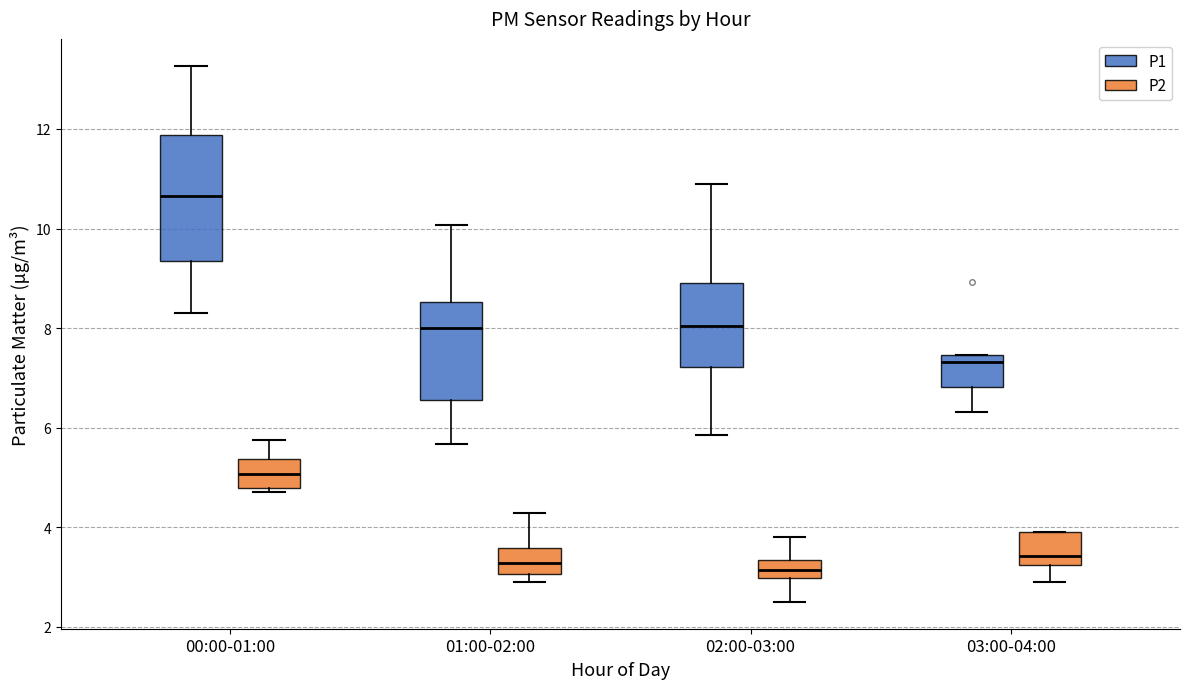

Where does the lower whisker of the box for 02:00-03:00 (P2) end on the y-axis? The values are not printed on the chart, so give them approximately, as read against the axis.

2.6